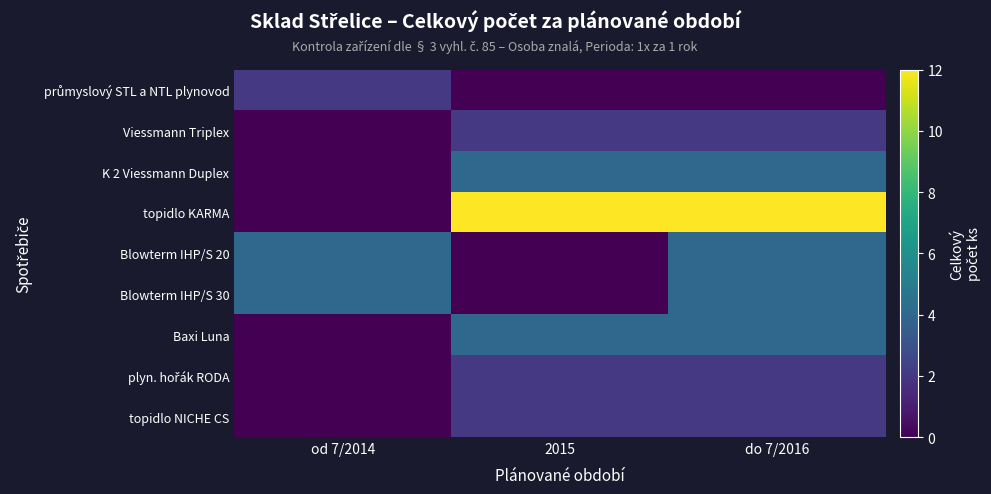

Which category has the highest value across all series?

2015